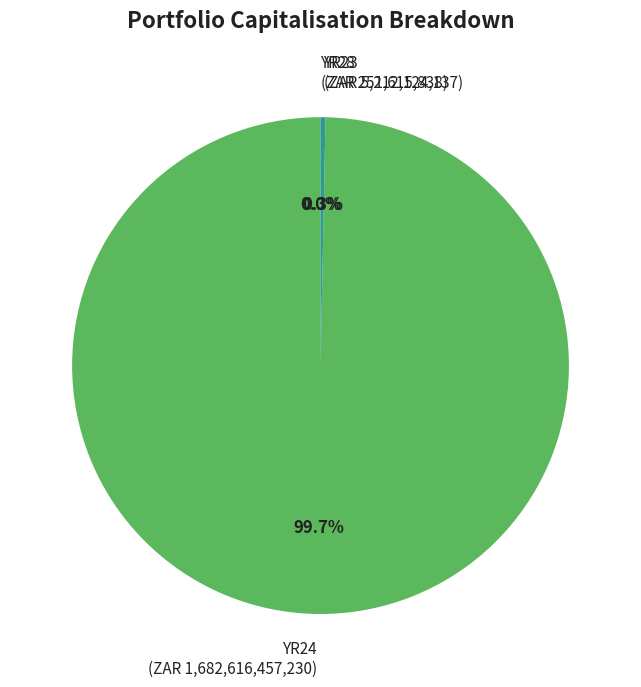

Which category has the biggest portion of the pie?

YR24 (ZAR 1,682,616,457,230)